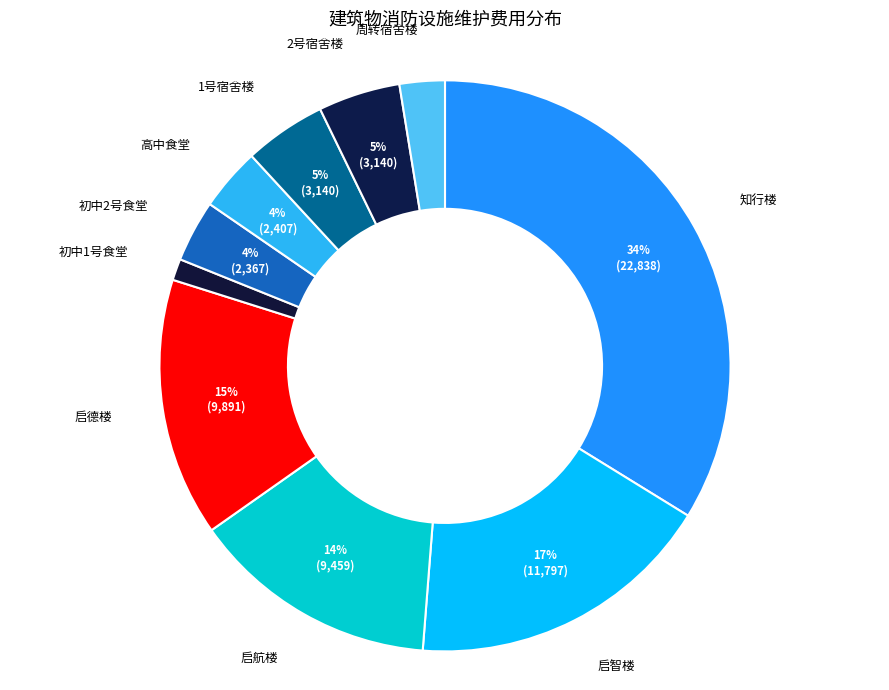

Which category has the smallest portion of the pie?

初中1号食堂